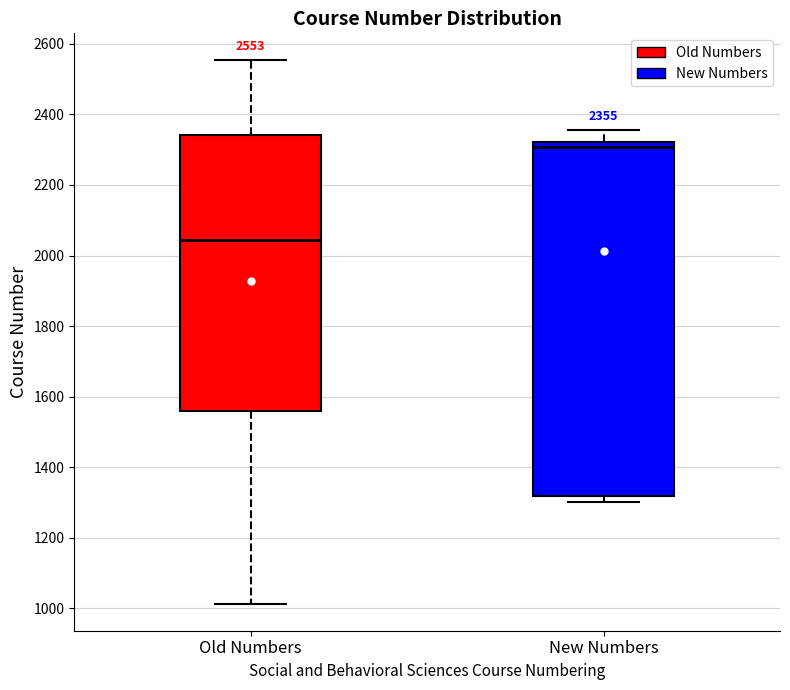

Which box's median line is the lowest?

Old Numbers